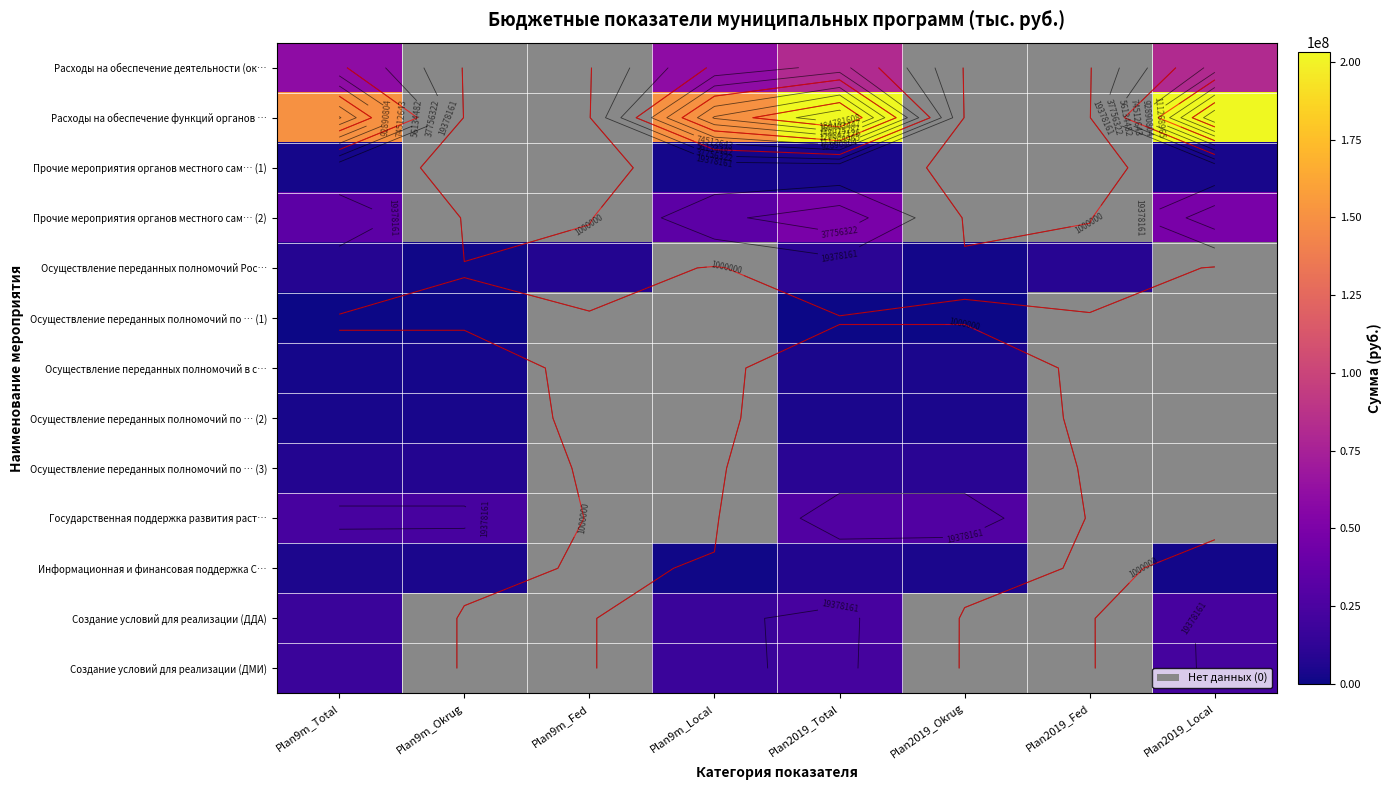

Is the value of Создание условий для реализации (ДМИ) at Plan9m_Total greater than the value of Прочие мероприятия органов местного сам… (1) at Plan2019_Local?

Yes